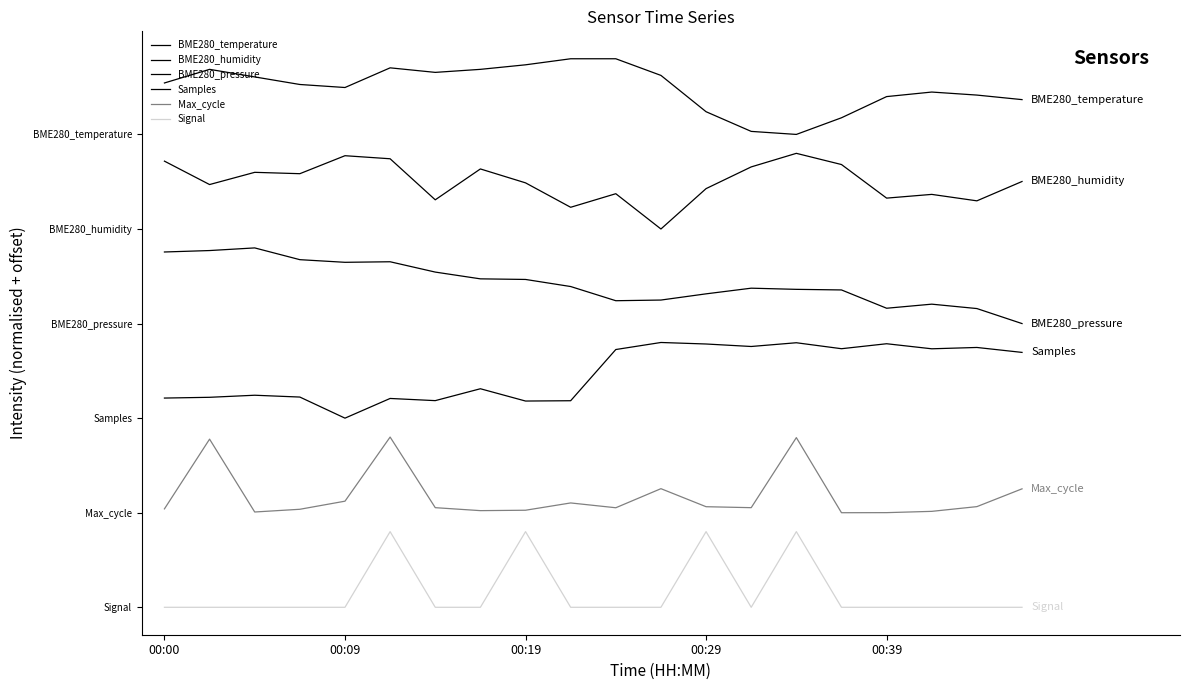

Rank the categories by Signal value from highest to lowest.

5, 8, 12, 14, 00:00, 00:09, 00:19, 00:29, 00:39, 6, 7, 9, 10, 11, 13, 15, 16, 17, 18, 19